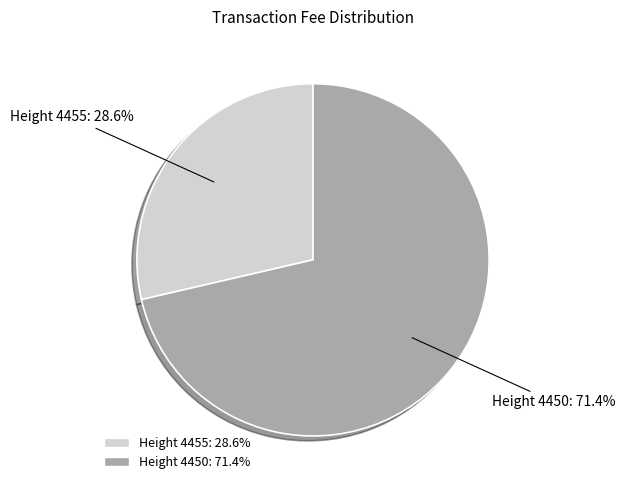

Does Height 4450 represent more than half of the total?

Yes